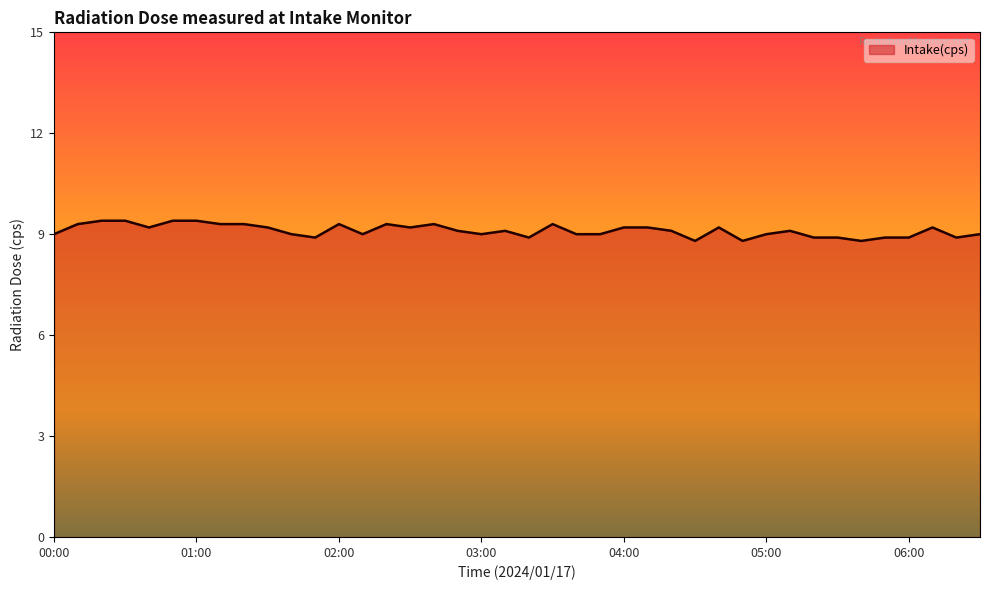

Does the chart display data point markers on the line(s)?

No